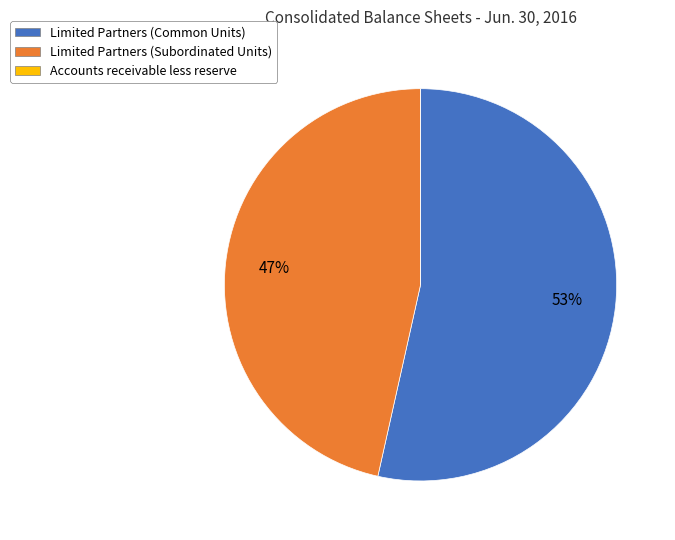

What percentage is the Limited Partners (Subordinated Units) slice, to the nearest percent?

47%